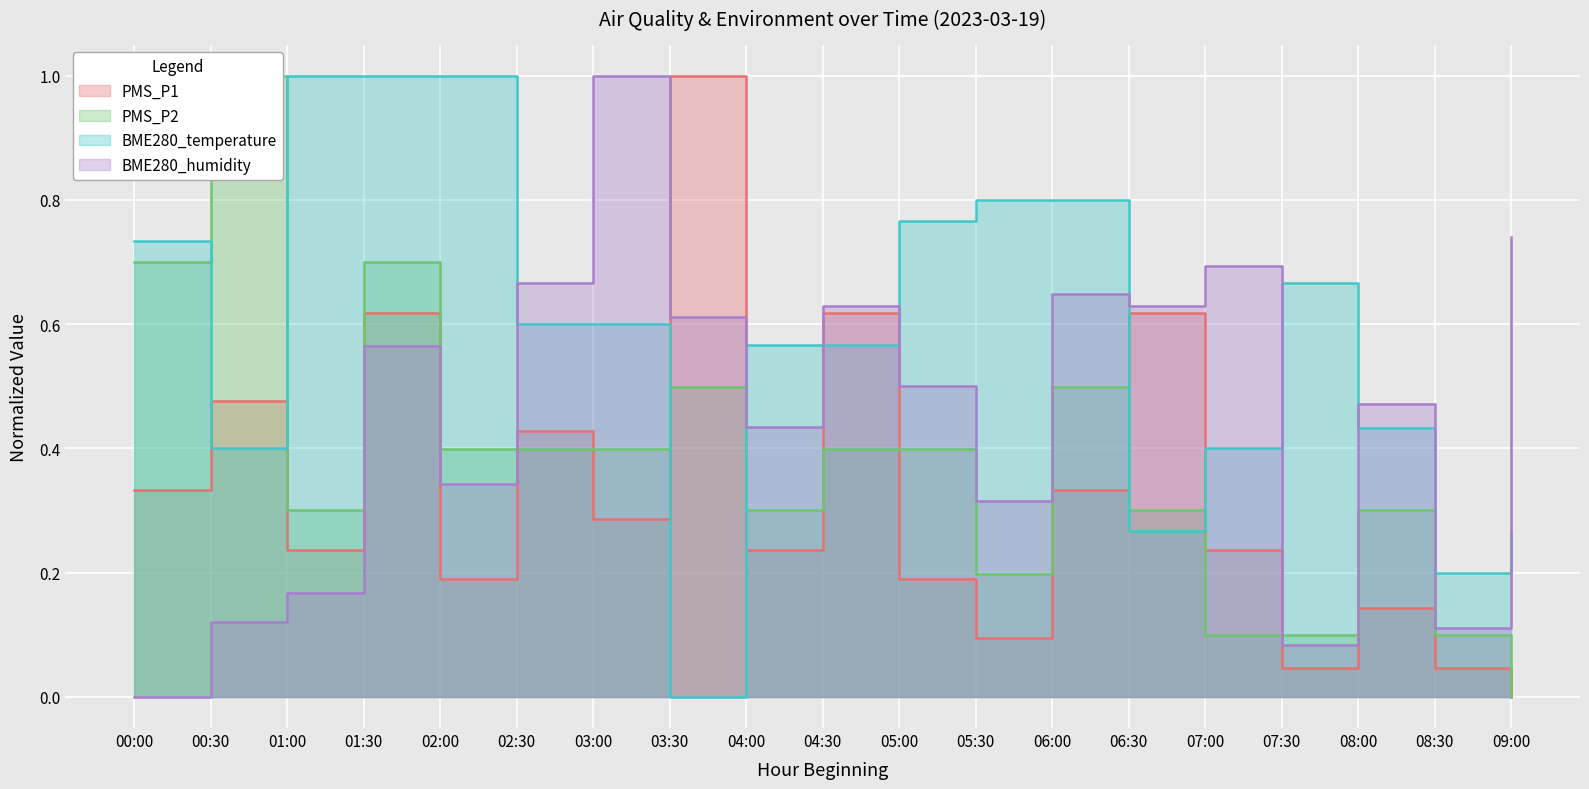

Rank the series by their maximum value, from highest to lowest.

PMS_P1, PMS_P2, BME280_humidity, BME280_temperature